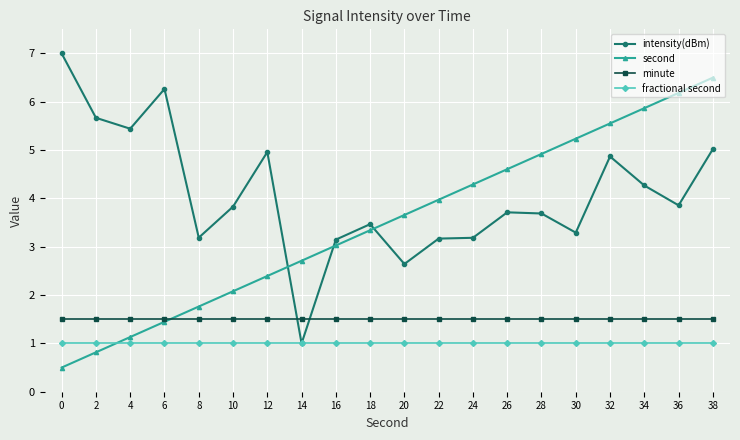

At which category is the sum across all series the highest?

38